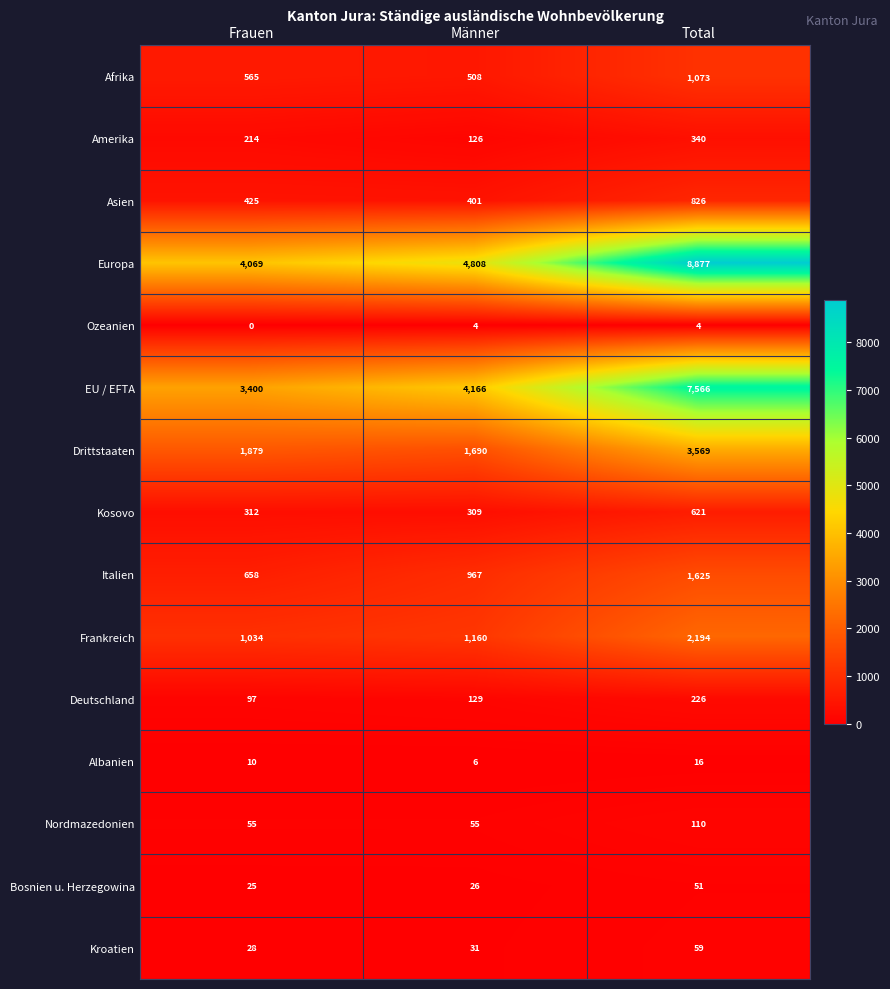

The value of Europa at Männer is 4808. True or false?

True